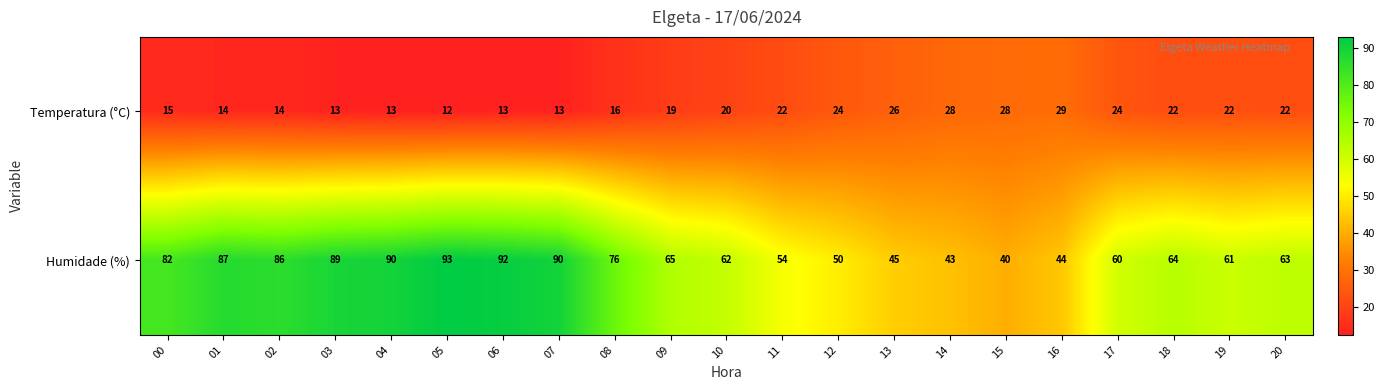

Between 05 and 19, which series saw the biggest shift?

Humidade (%)